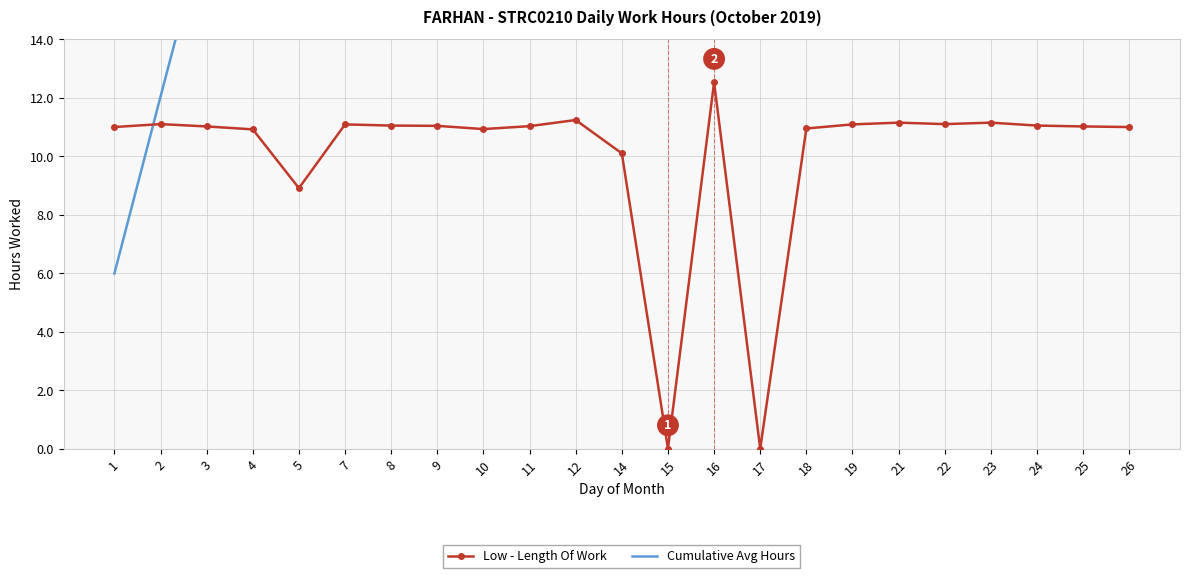

List the labels in order of Cumulative Avg Hours value, smallest first.

1, 2, 3, 4, 5, 7, 8, 9, 10, 11, 12, 14, 15, 16, 17, 18, 19, 21, 22, 23, 24, 25, 26